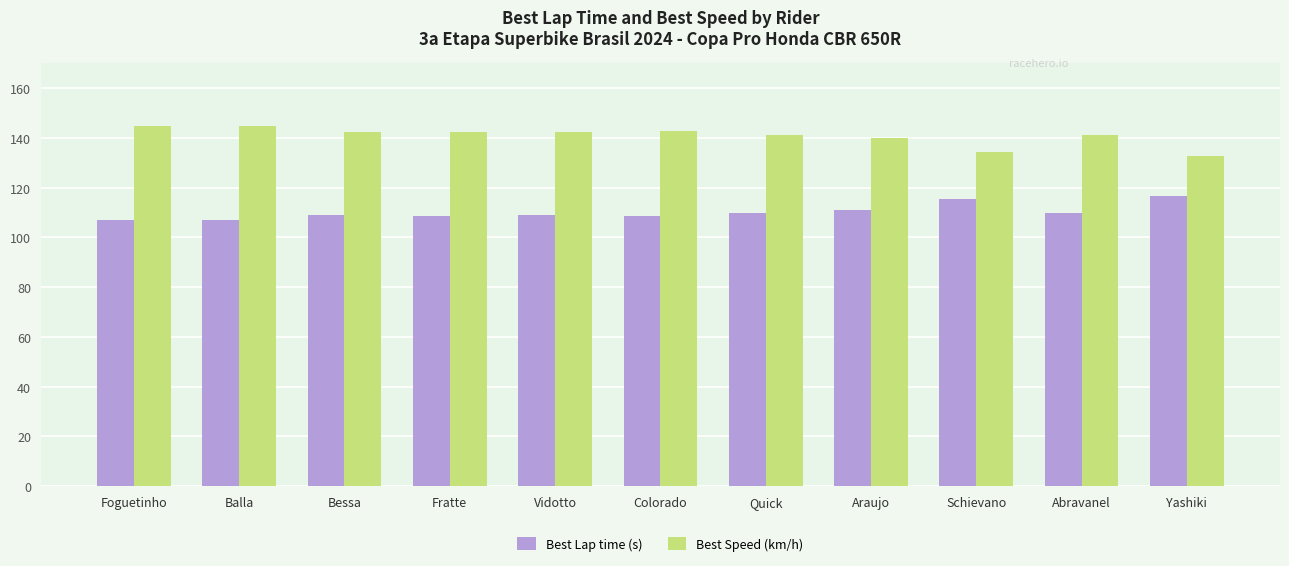

Rank the series by their maximum value, from lowest to highest.

Best Lap time (s), Best Speed (km/h)